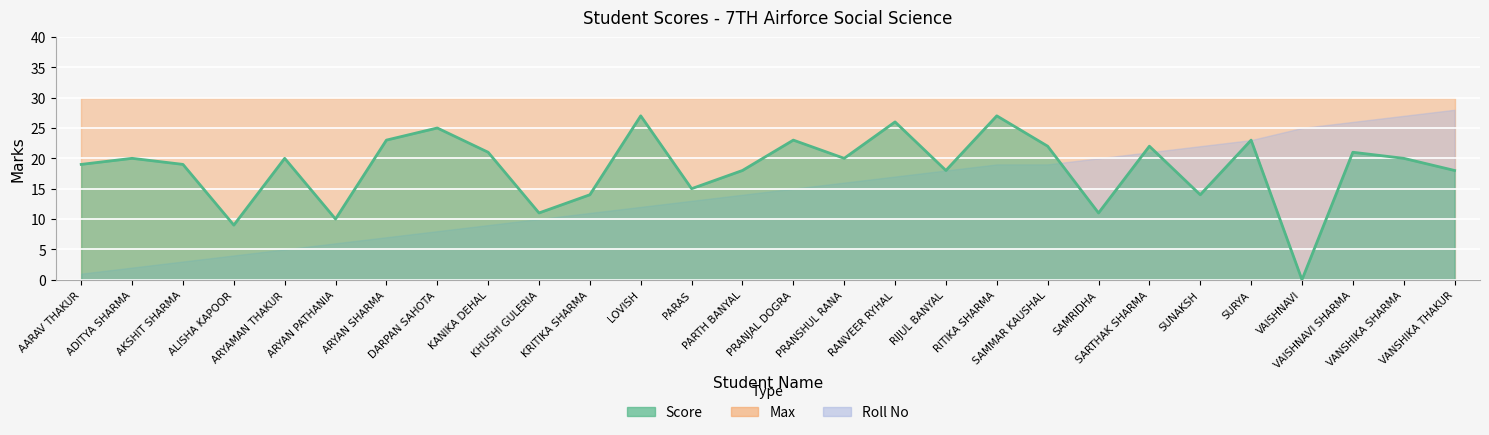

Reading left to right, transcribe all the data shown in this chart.

Score: 19	20	19	9	20	10	23	25	21	11	14	27	15	18	23	20	26	18	27	22	11	22	14	23	0	21	20	18
Max: 30	30	30	30	30	30	30	30	30	30	30	30	30	30	30	30	30	30	30	30	30	30	30	30	30	30	30	30
Roll No: 1	2	3	4	5	6	7	8	9	10	11	12	13	14	15	16	17	18	19	19	20	21	22	23	25	26	27	28